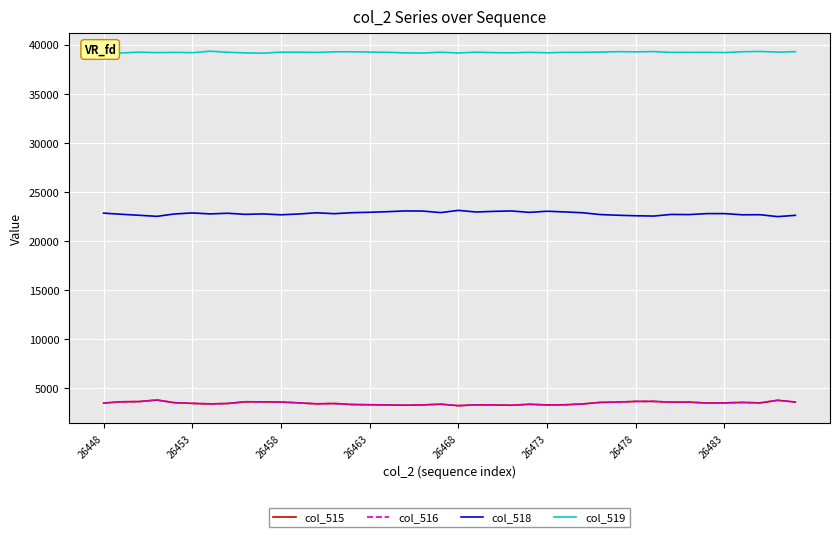

Which series has the largest total across all categories?

col_519